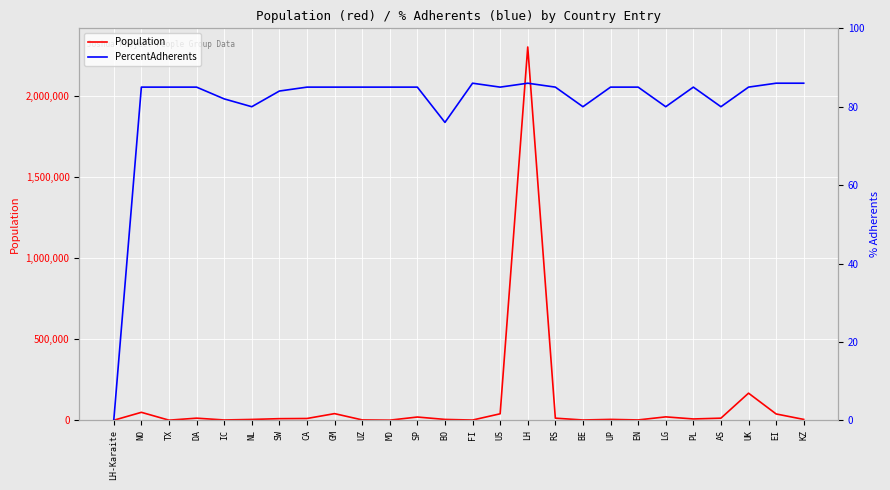

What is the value of the Population point at the 4th from the left?

13000